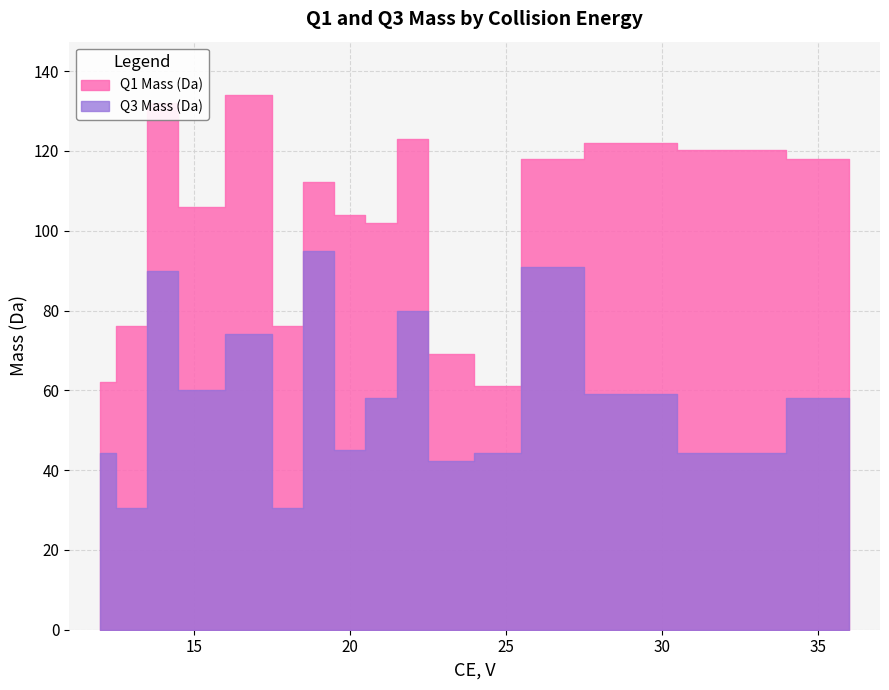

Rank the series at 26 from highest to lowest value.

Q1 Mass (Da), Q3 Mass (Da)